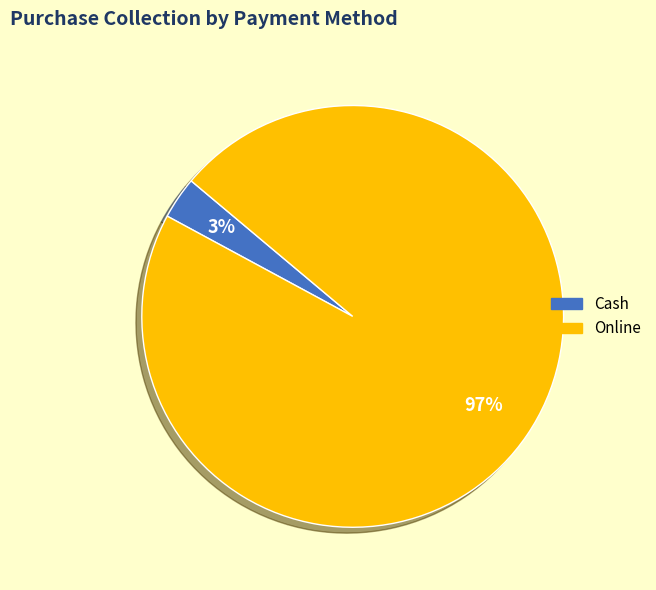

How many segments does this pie chart have?

2